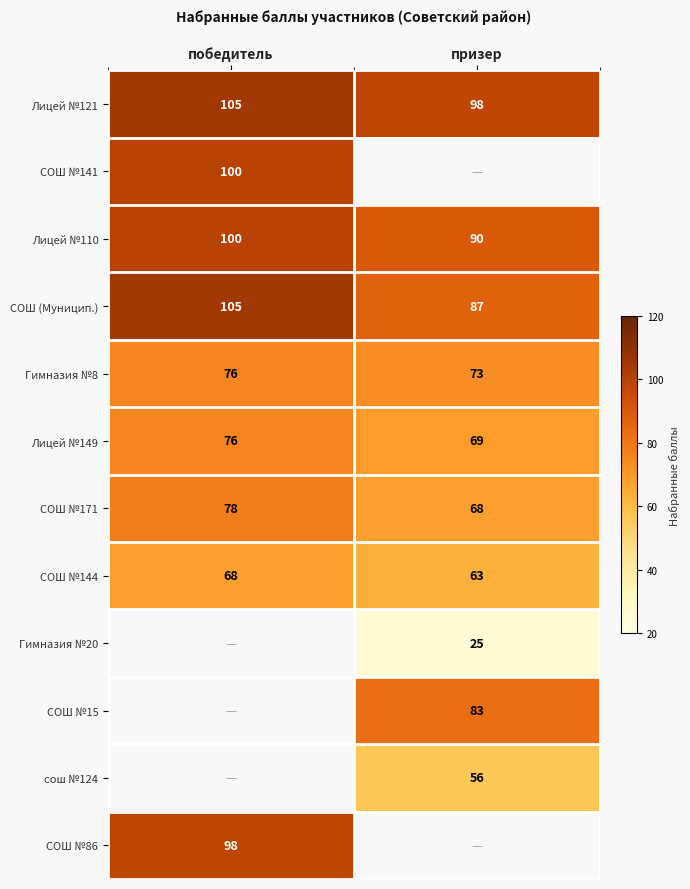

List the labels in order of Лицей №110 value, largest first.

победитель, призер